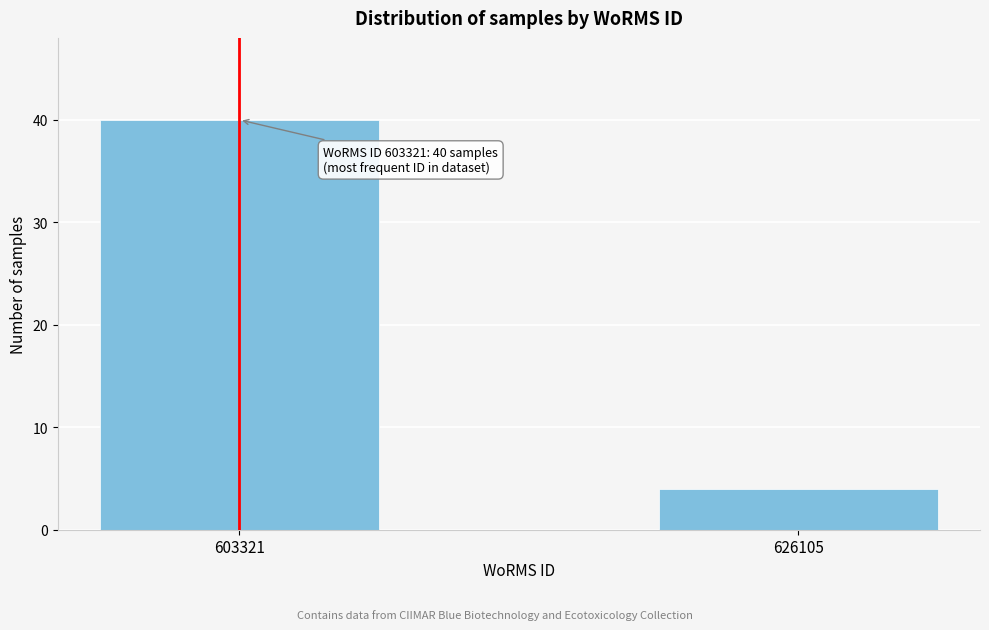

Reading left to right, what are all the values shown in this chart?

40	4